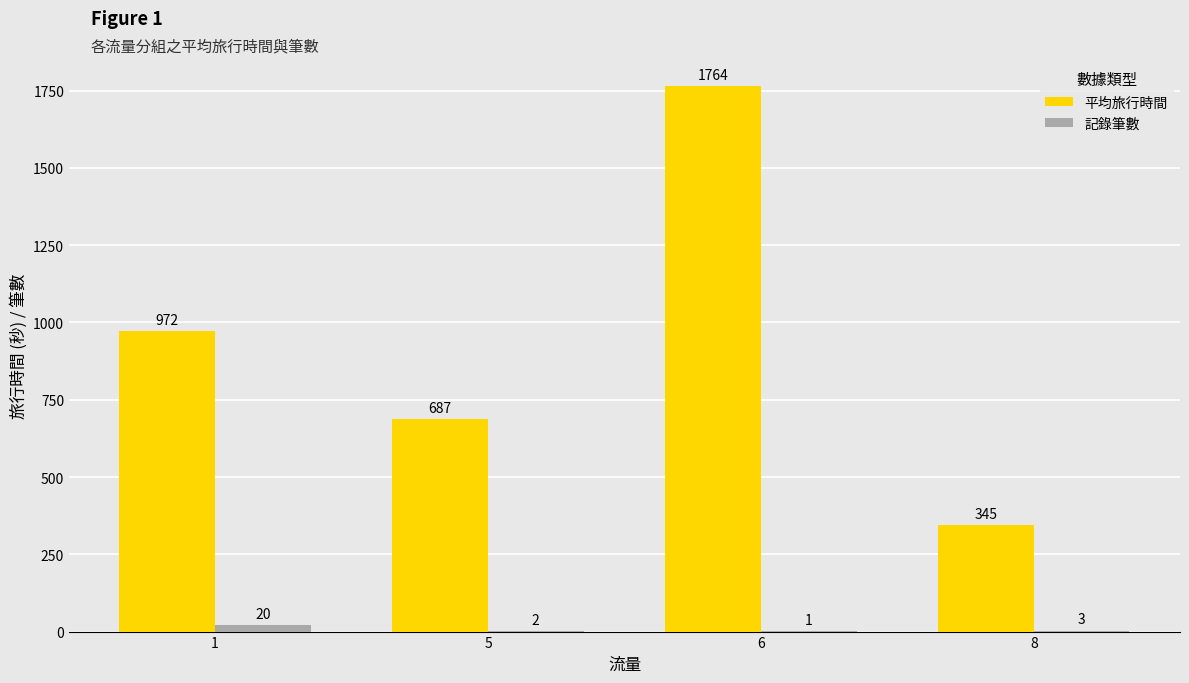

Count the number of data series in this chart.

2